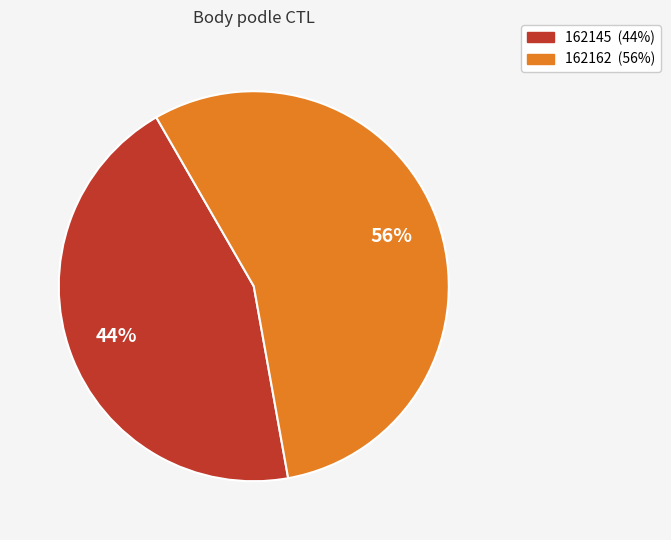

Do 162145 and 162162 together represent more than half of the pie?

Yes